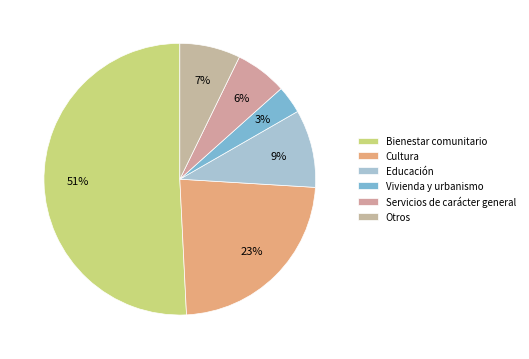

Which slice is the largest?

Bienestar comunitario